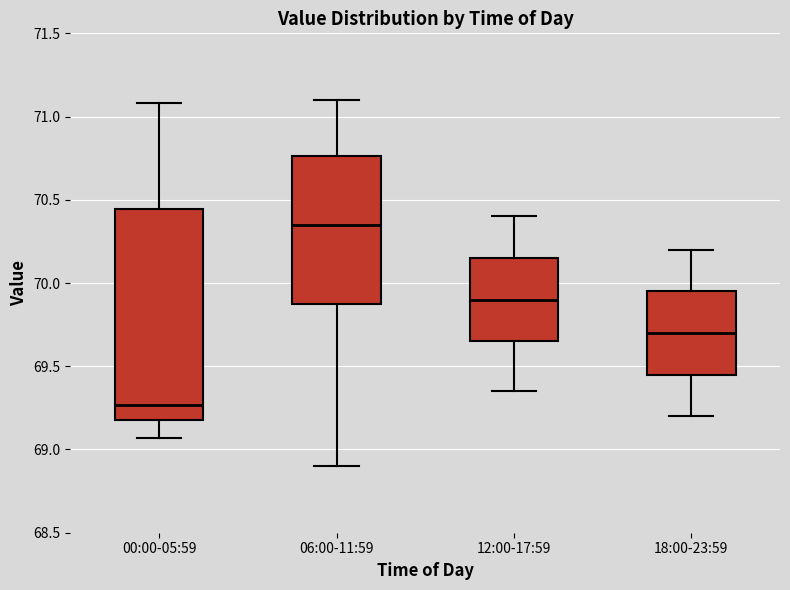

Reading left to right, read every box against the y-axis: the position of its median line, the range the box covers, and the ends of its whiskers. The values are not printed on the chart, so give them approximately, as read against the axis.

00:00-05:59: median 69.25, box 69.20 to 70.45, whiskers 69.05 to 71.10
06:00-11:59: median 70.35, box 69.90 to 70.75, whiskers 68.90 to 71.10
12:00-17:59: median 69.90, box 69.65 to 70.15, whiskers 69.35 to 70.40
18:00-23:59: median 69.70, box 69.45 to 69.95, whiskers 69.20 to 70.20